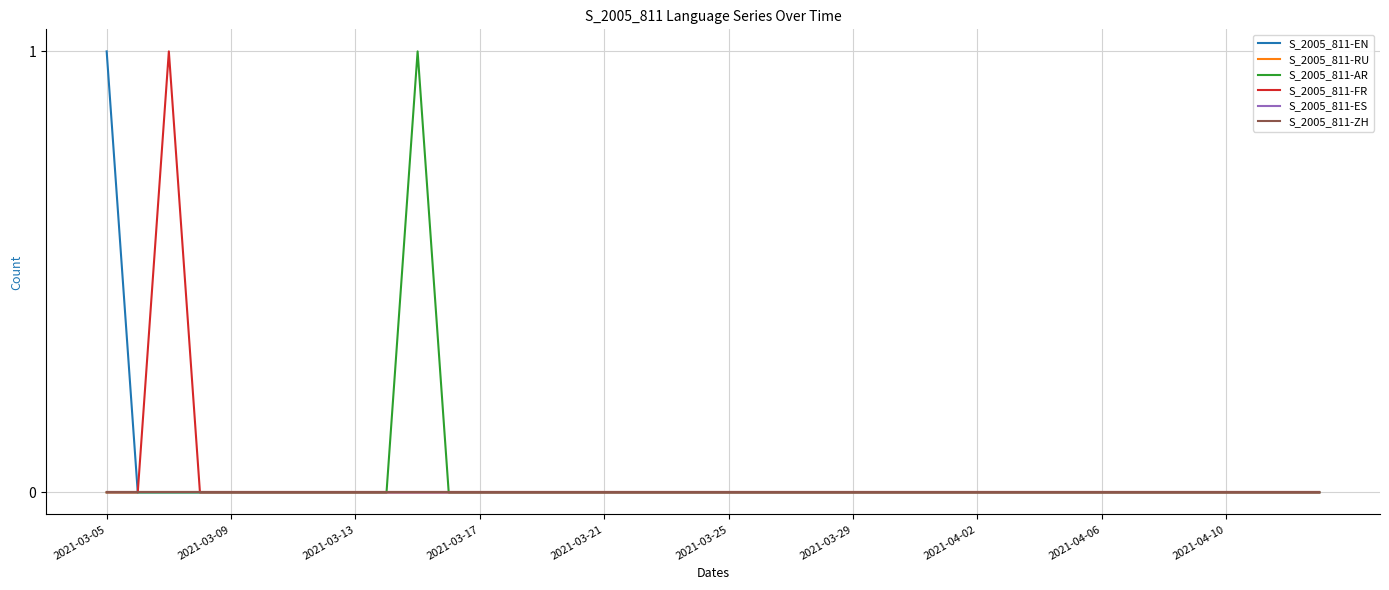

Does the chart have visible grid lines?

Yes